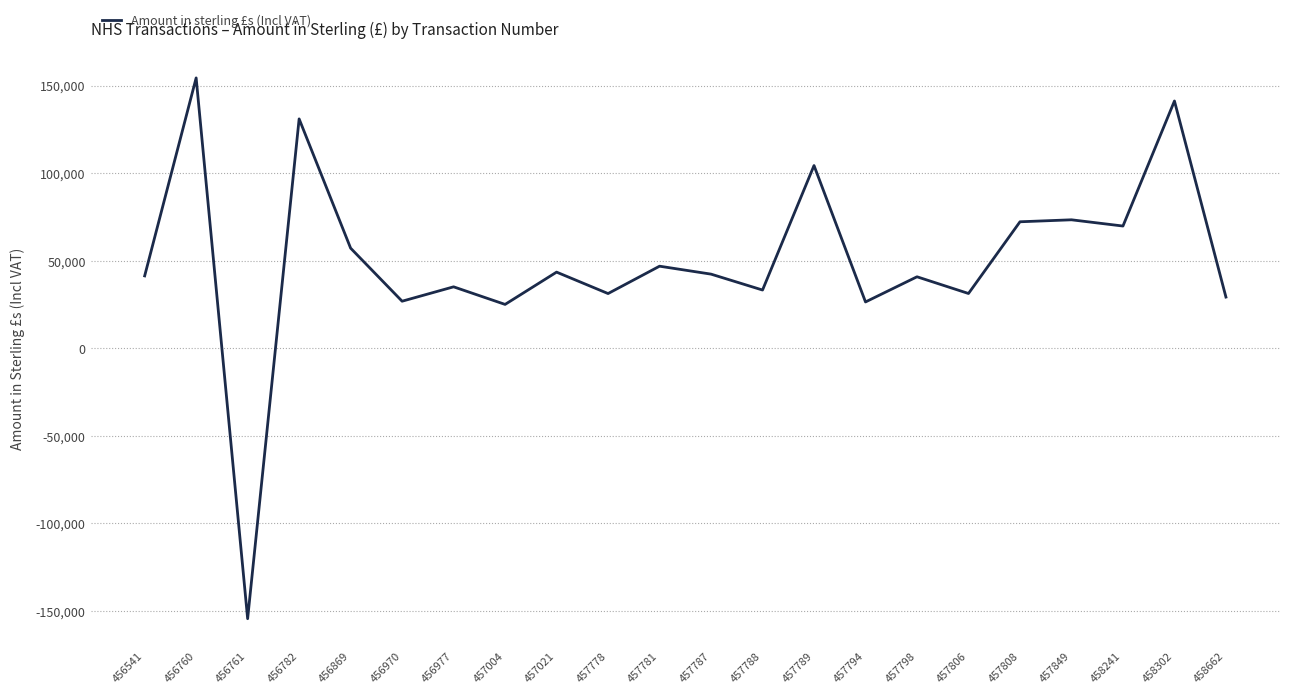

Does the chart have visible grid lines?

Yes